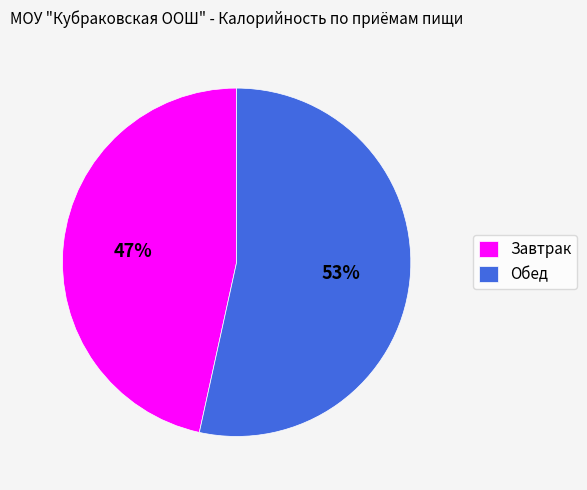

To the nearest percent, what portion does Завтрак represent?

47%